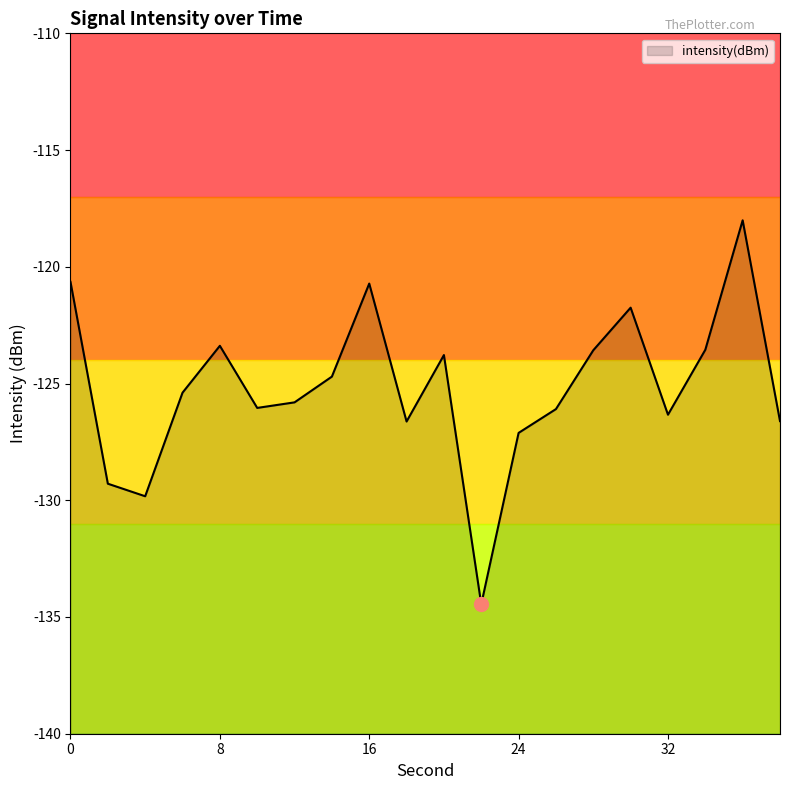

Is it true that the value at 16 is -45.5?

False